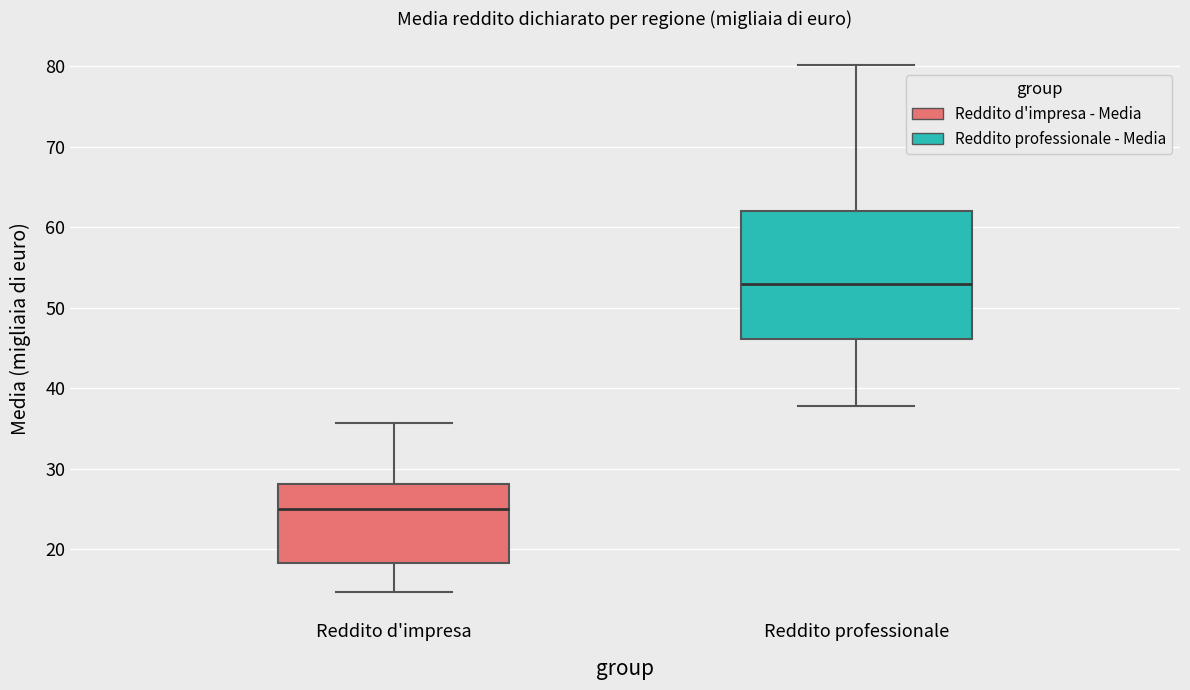

Which box is the tallest, from its lower edge to its upper edge?

Reddito professionale